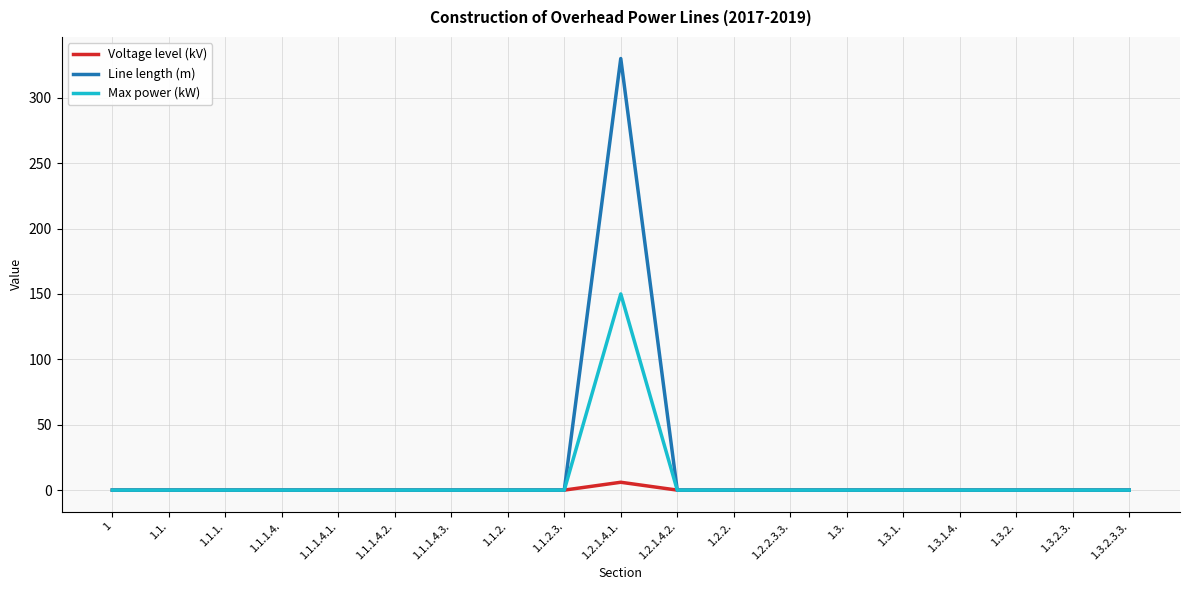

Which series has the largest range (max minus min)?

Line length (m)